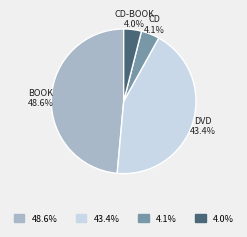

Between CD-BOOK and BOOK, which is larger?

BOOK